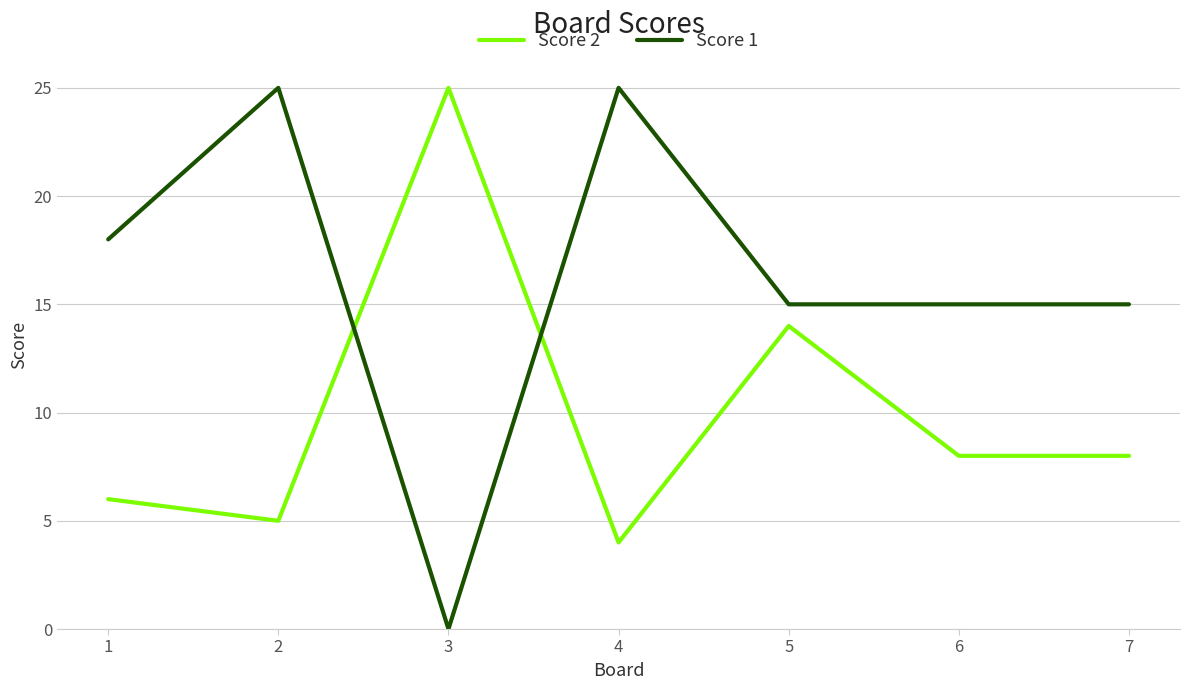

Is it true that Score 1 equals 9 at 4?

False